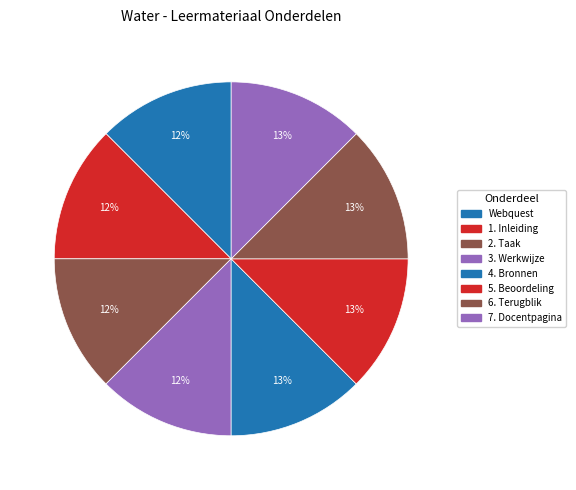

What is the ratio of the value at Webquest to the value at 2. Taak?

1.0